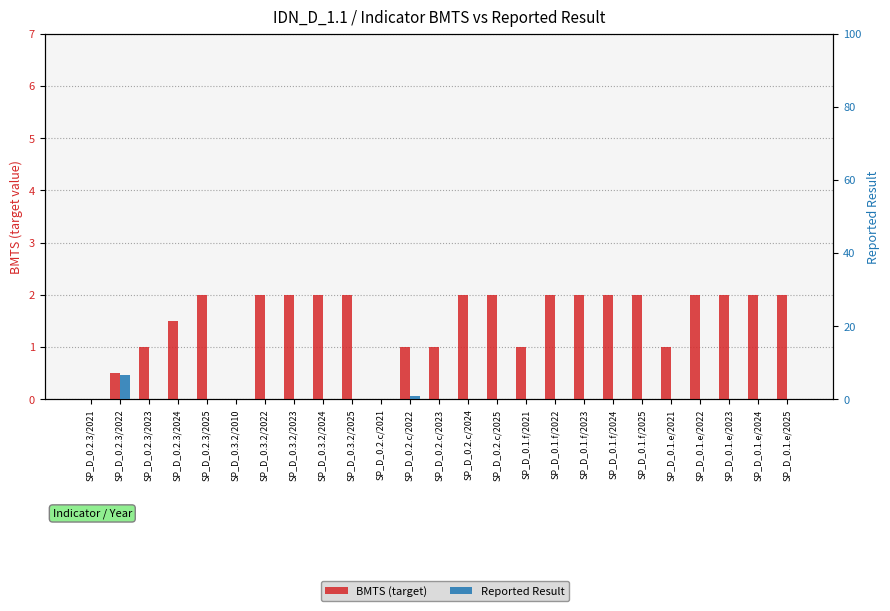

Rank the categories by Reported Result value from highest to lowest.

SP_D_0.2.3/2022, SP_D_0.2.c/2022, SP_D_0.2.3/2021, SP_D_0.2.3/2023, SP_D_0.2.3/2024, SP_D_0.2.3/2025, SP_D_0.3.2/2010, SP_D_0.3.2/2022, SP_D_0.3.2/2023, SP_D_0.3.2/2024, SP_D_0.3.2/2025, SP_D_0.2.c/2021, SP_D_0.2.c/2023, SP_D_0.2.c/2024, SP_D_0.2.c/2025, SP_D_0.1.f/2021, SP_D_0.1.f/2022, SP_D_0.1.f/2023, SP_D_0.1.f/2024, SP_D_0.1.f/2025, SP_D_0.1.e/2021, SP_D_0.1.e/2022, SP_D_0.1.e/2023, SP_D_0.1.e/2024, SP_D_0.1.e/2025